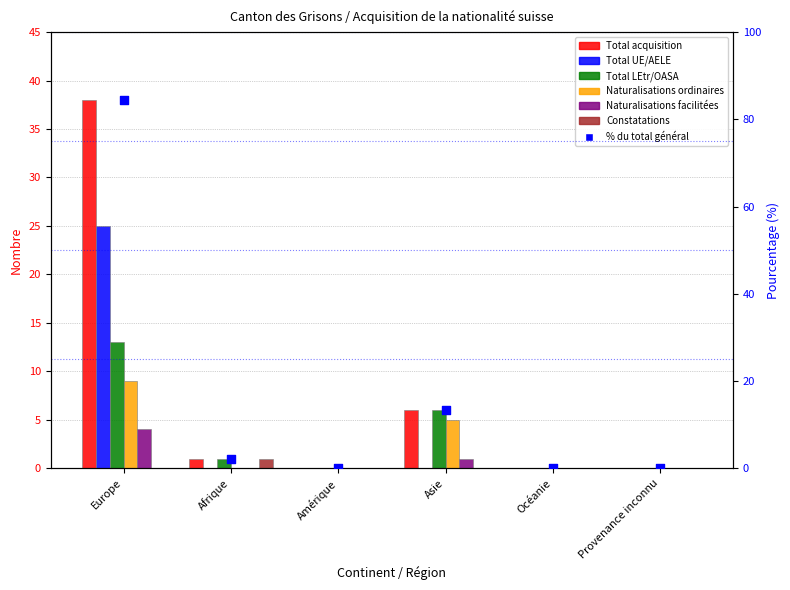

At how many categories does at least one series exceed 36?

1